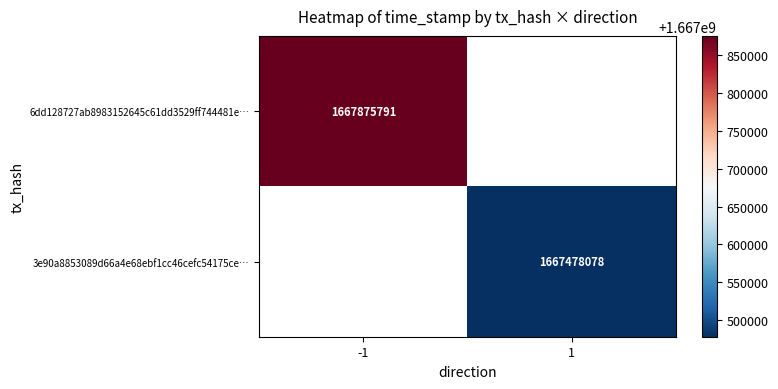

True or false: 3e90a8853089d66a4e68ebf1cc46cefc54175ce… has a value of 1667478078.0 at 1.

True